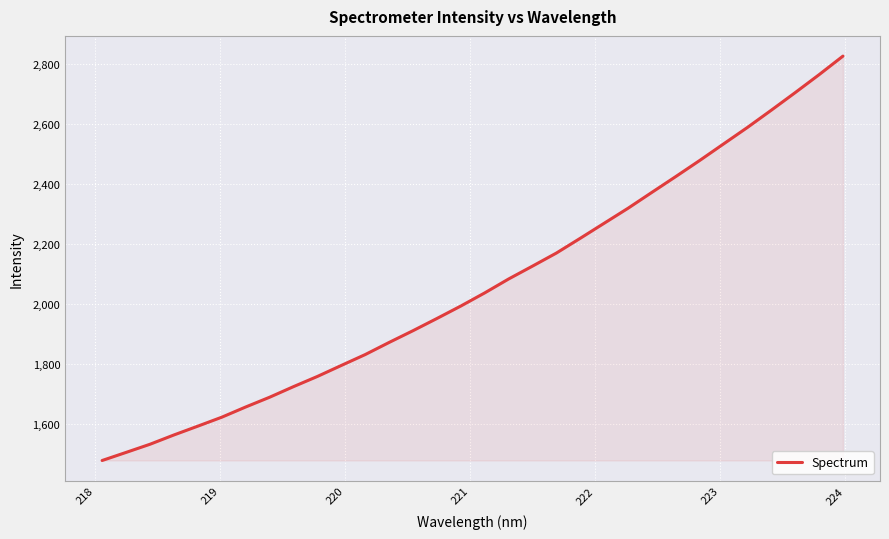

What is the minimum value shown in the chart?

1479.9